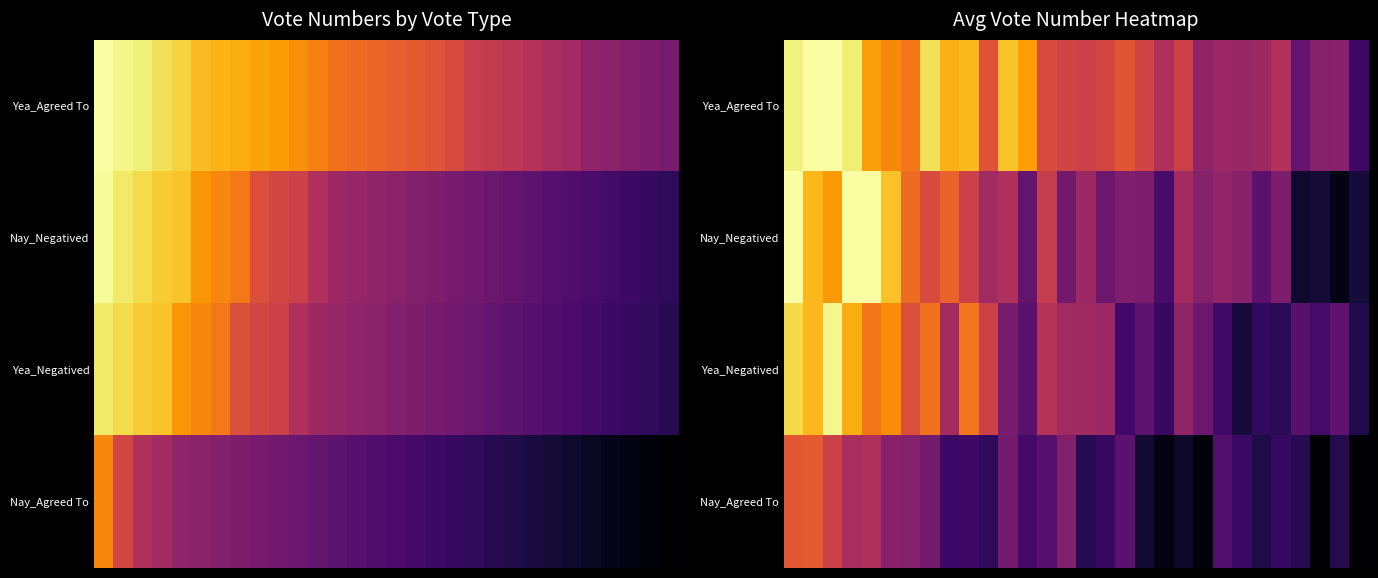

What is the difference between the highest and lowest values at 26?

0.2